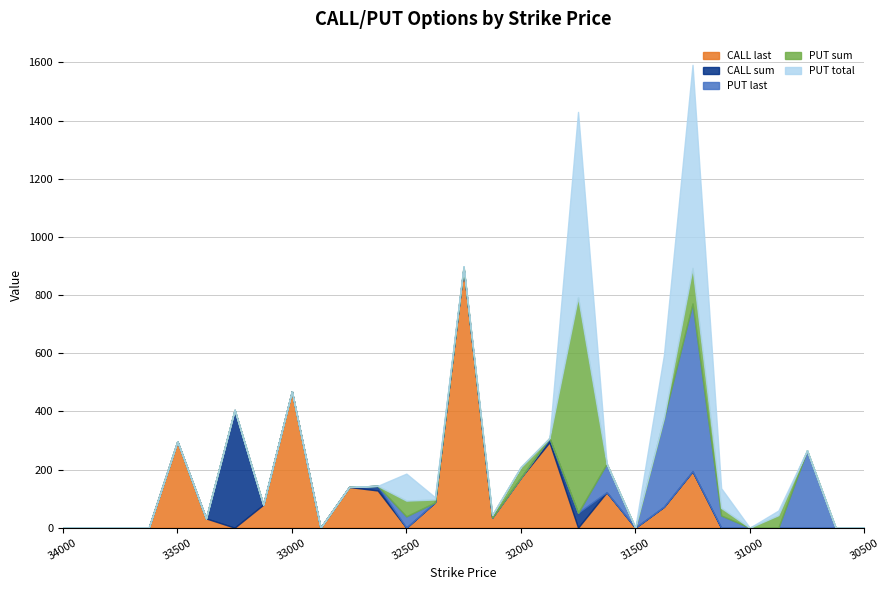

What is the maximum value for CALL last?

894